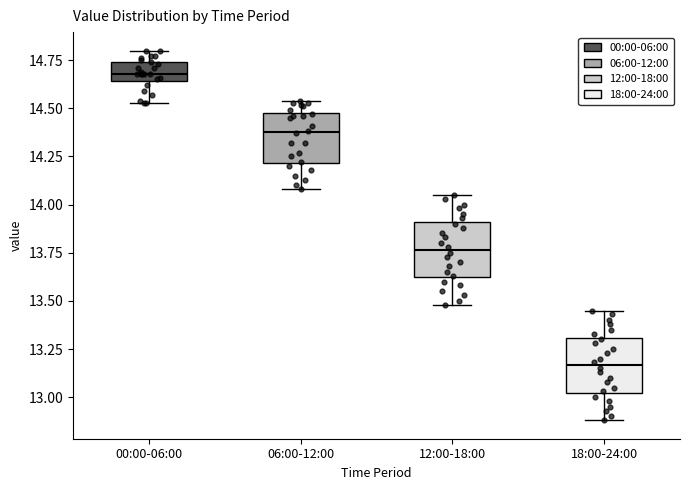

Reading left to right, transcribe this box plot: for each box, give where its median line is, the range the box spans, and where its two whiskers end, as read against the y-axis. The values are not printed on the chart, so give them approximately, as read against the axis.

00:00-06:00: median 14.70, box 14.65 to 14.75, whiskers 14.55 to 14.80
06:00-12:00: median 14.40, box 14.20 to 14.50, whiskers 14.10 to 14.55
12:00-18:00: median 13.75, box 13.60 to 13.90, whiskers 13.50 to 14.05
18:00-24:00: median 13.15, box 13.00 to 13.30, whiskers 12.90 to 13.45